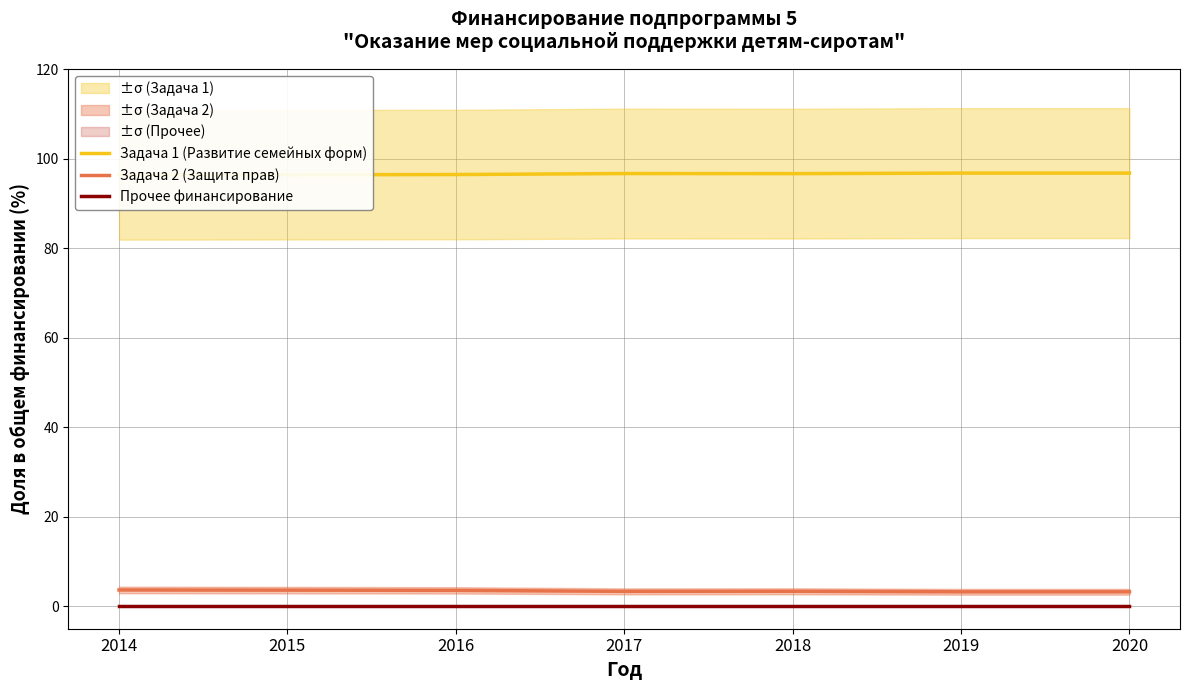

Reading left to right, what are all the values shown in this chart?

Задача 1 (Развитие семейных форм): 2014=96.3	2015=96.4	2016=96.4	2017=96.7	2018=96.6	2019=96.8	2020=96.8
Задача 2 (Защита прав): 2014=3.7	2015=3.6	2016=3.6	2017=3.3	2018=3.4	2019=3.2	2020=3.2
Прочее финансирование: 2014=0.0	2015=0.0	2016=0.0	2017=-0.0	2018=0.0	2019=-0.0	2020=0.0